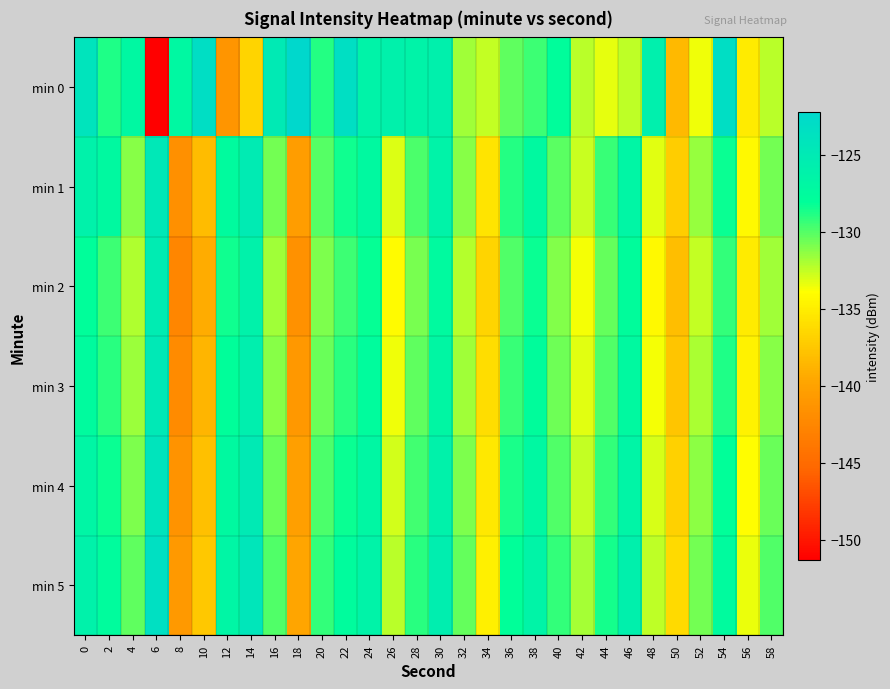

Which series has the largest range (max minus min)?

min 0